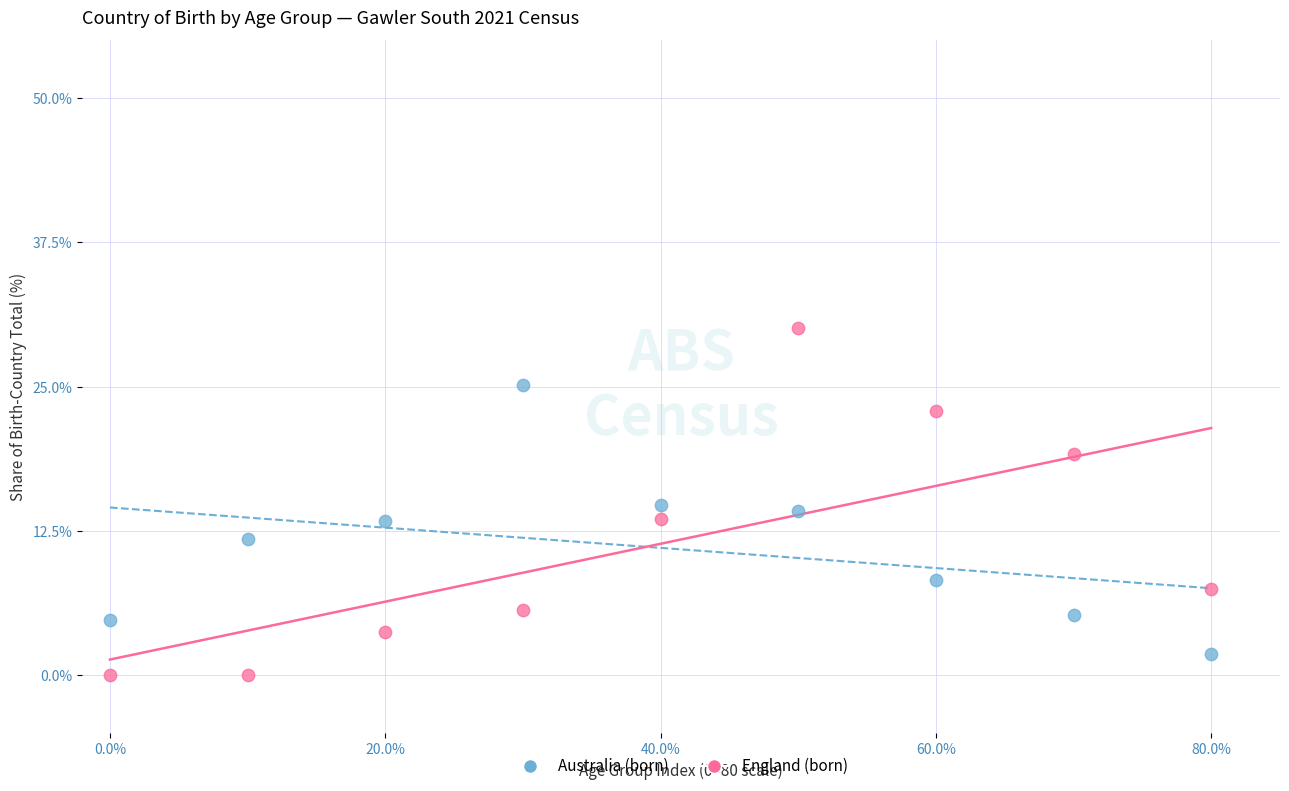

Which series contains the highest Y value?

England (born)